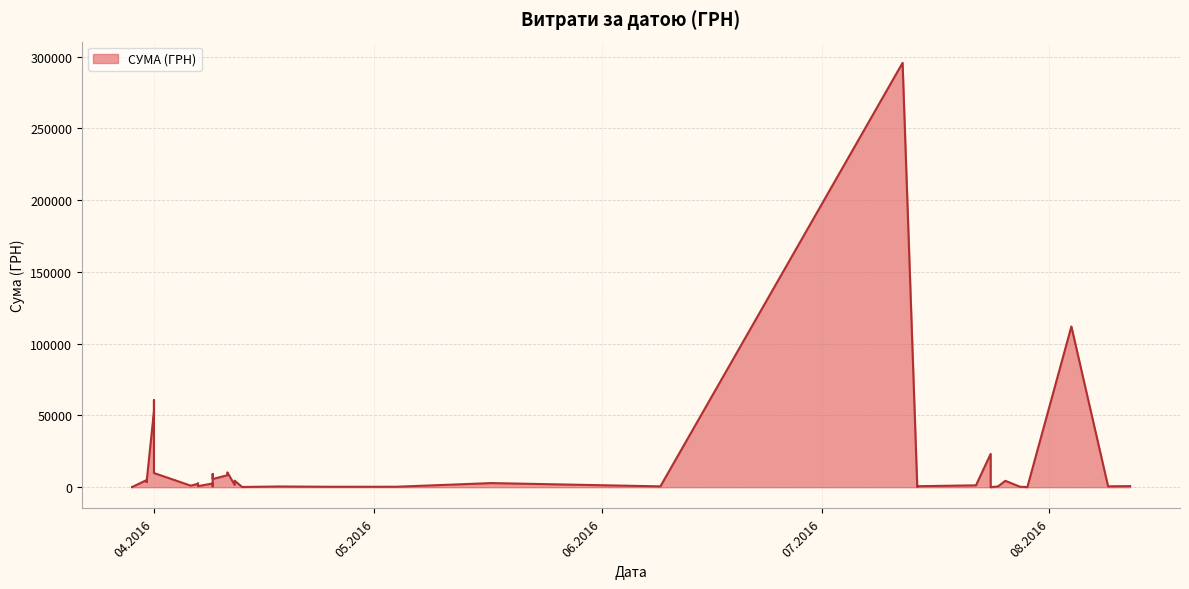

What is the difference between the values at 17.05.2016 and 04.05.2016?

2546.6